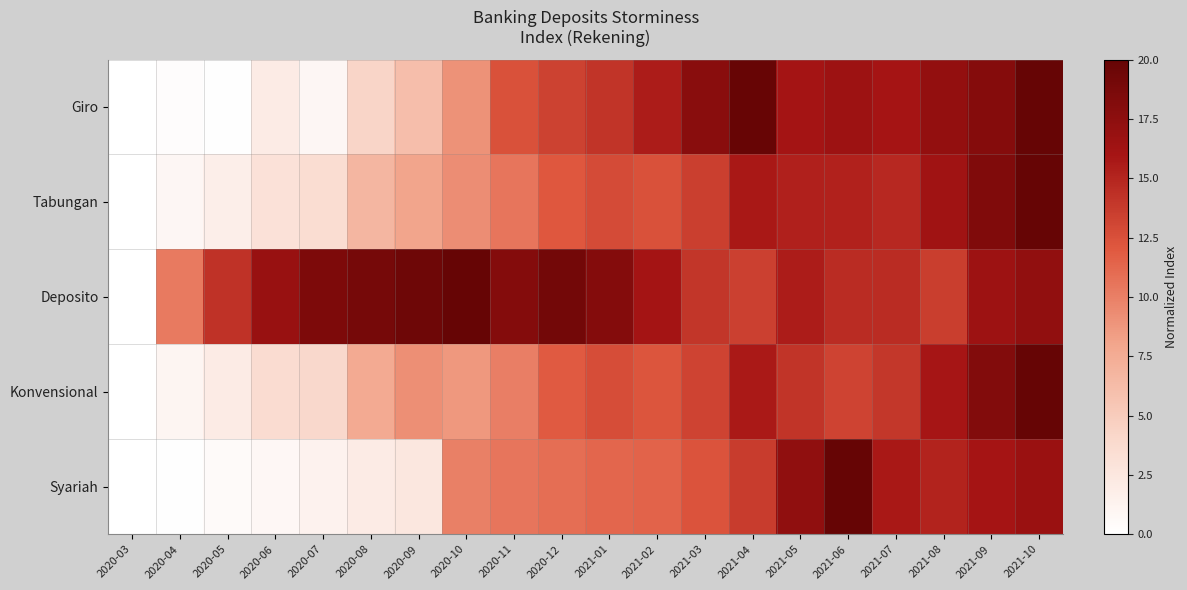

Which has a higher value, 2021-08 or 2020-04?

2021-08